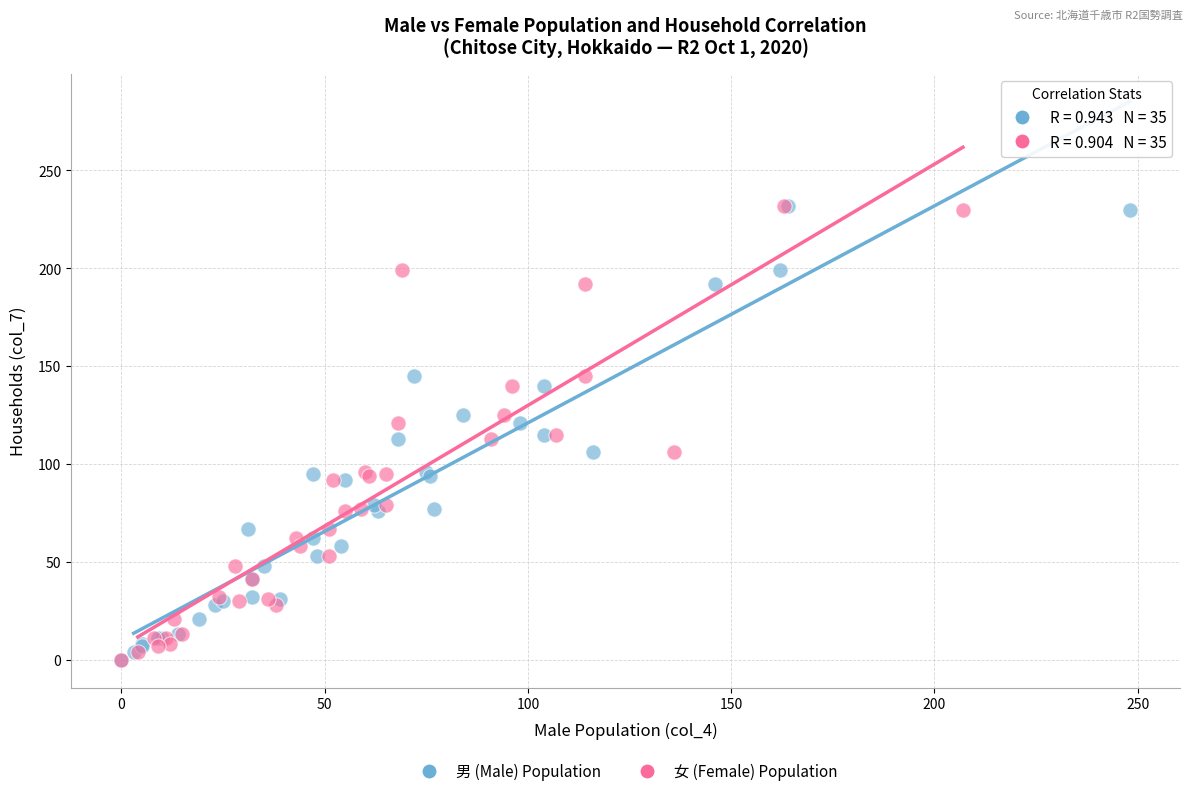

What are all the series names shown in the legend?

男 (Male) Population, 女 (Female) Population